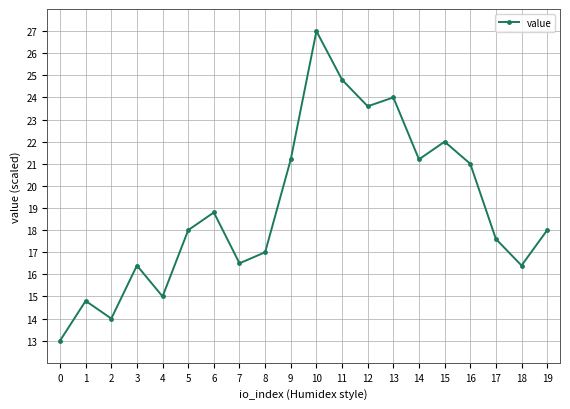

What is the difference between the maximum and second lowest values?

13.0